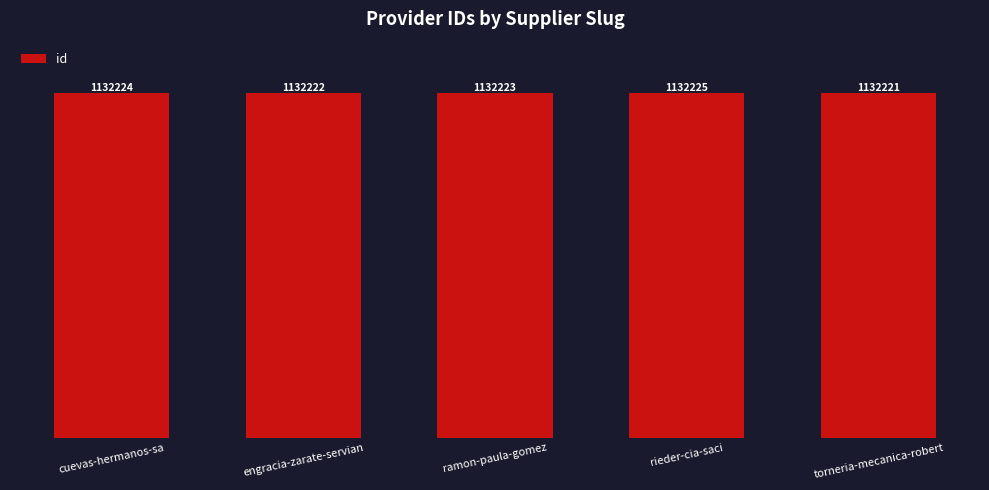

Are the bars horizontal?

No